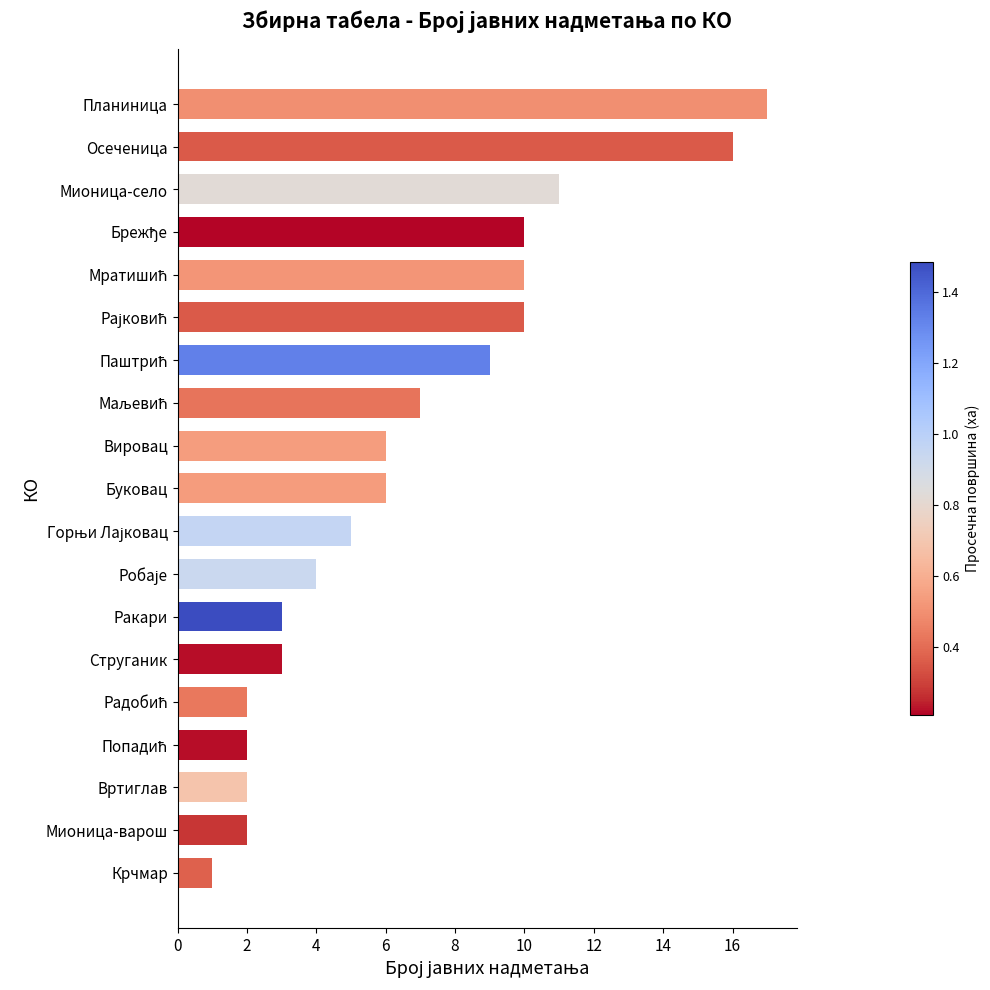

Does the chart contain any negative values?

No